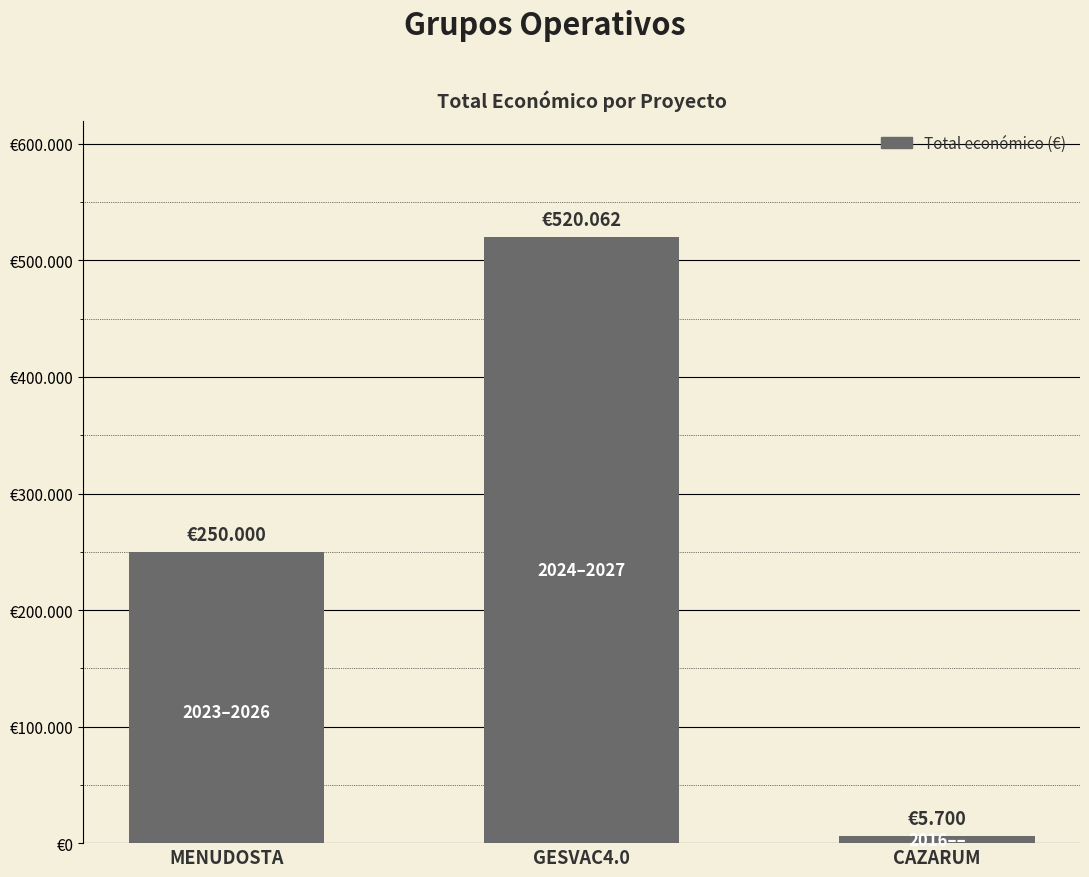

Reading left to right, what are all the values shown in this chart?

MENUDOSTA=250000	GESVAC4.0=520062	CAZARUM=5700